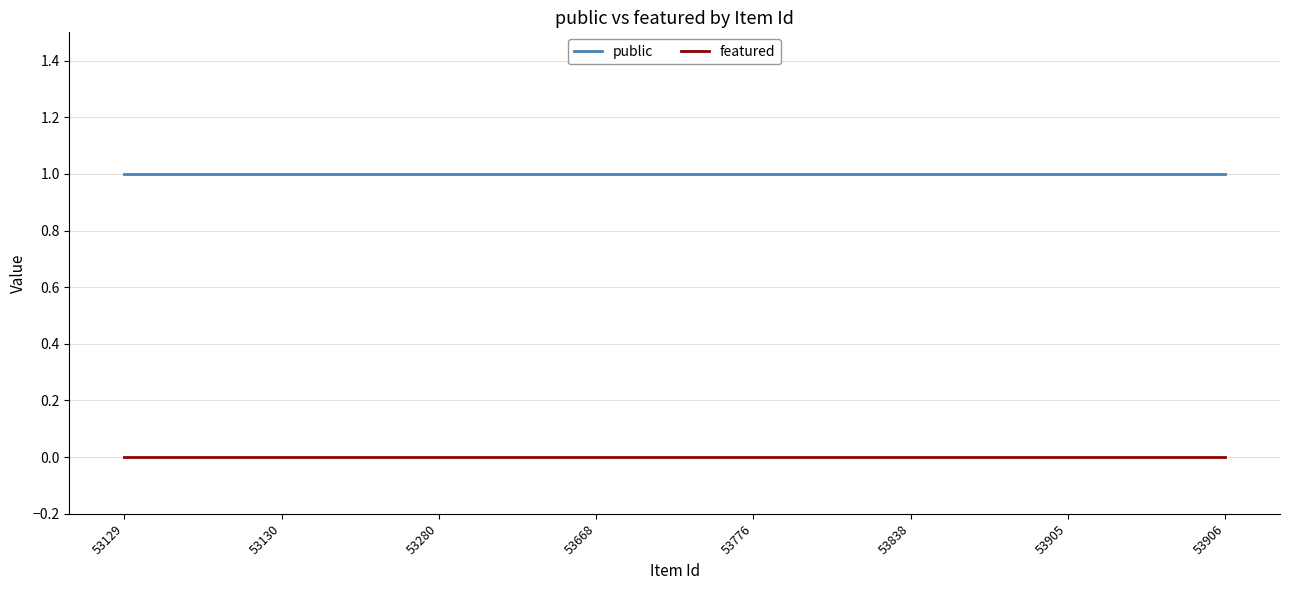

Reading right to left, extract all data points from this chart.

public: 1	1	1	1	1	1	1	1
featured: 0	0	0	0	0	0	0	0